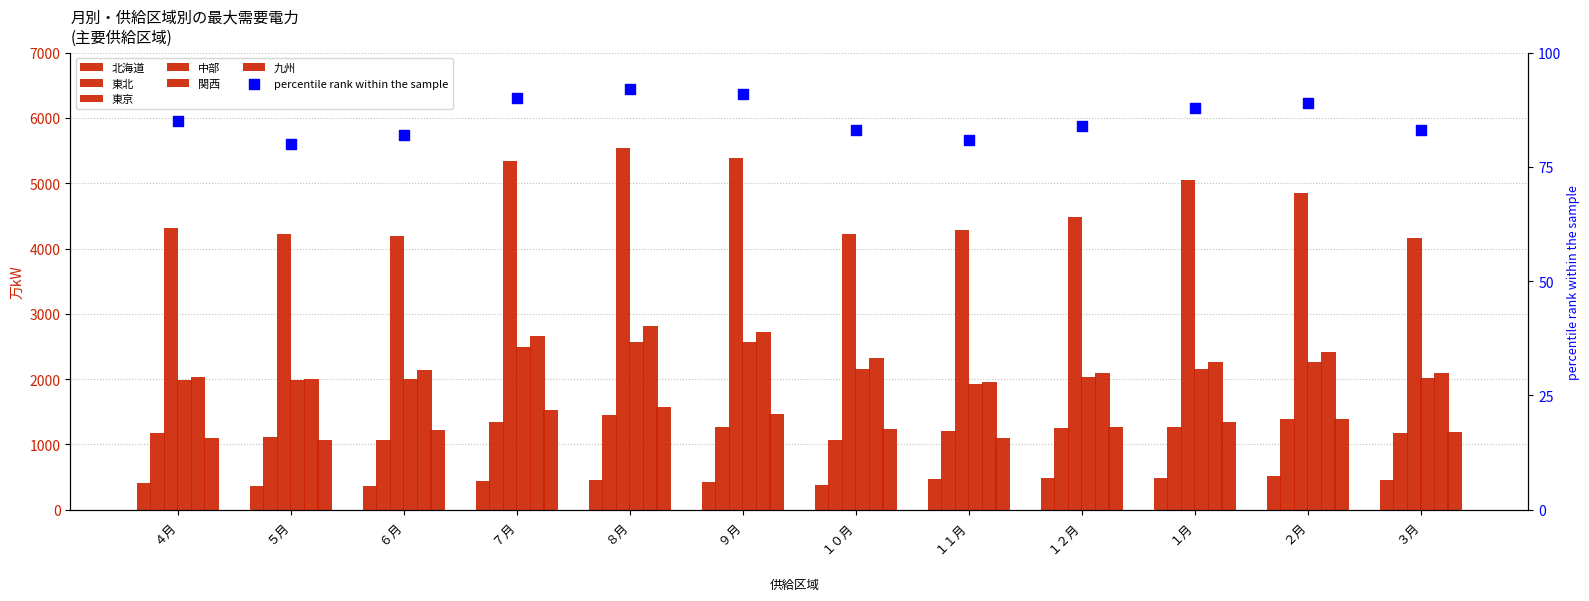

Which series has the largest total across all categories?

東京